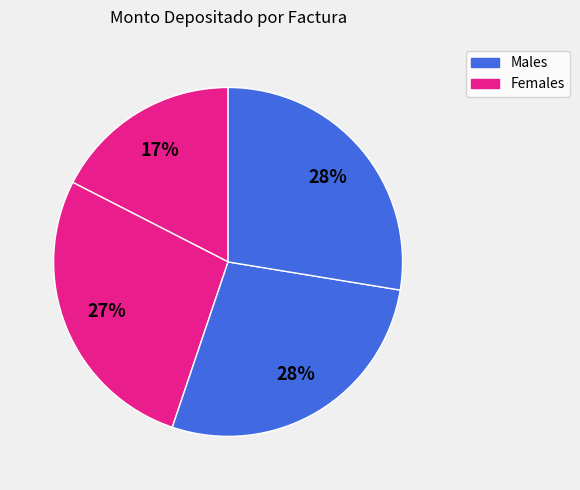

How many slices are in this pie chart?

4